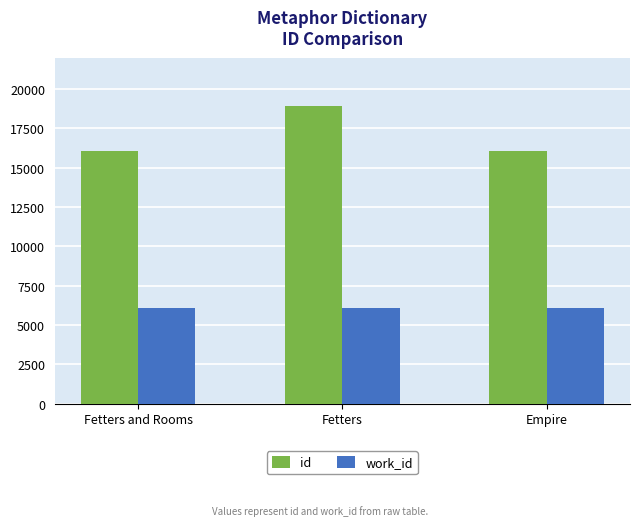

What is the sum of the work_id values at Fetters and Empire?

12111